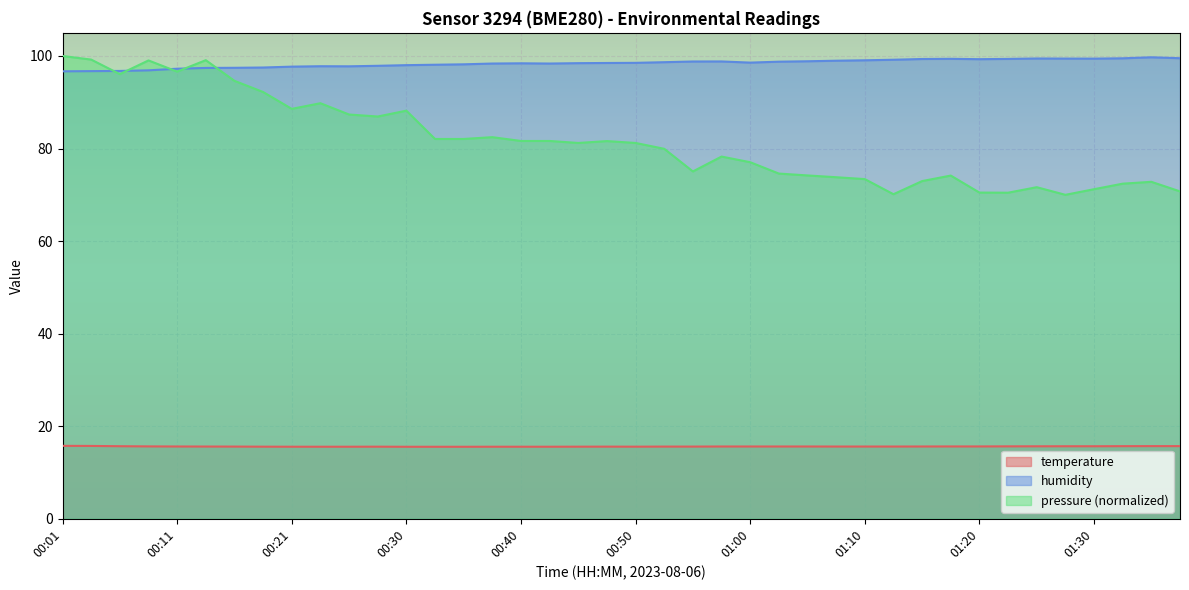

What is the approximate value of humidity at 00:28?

97.9